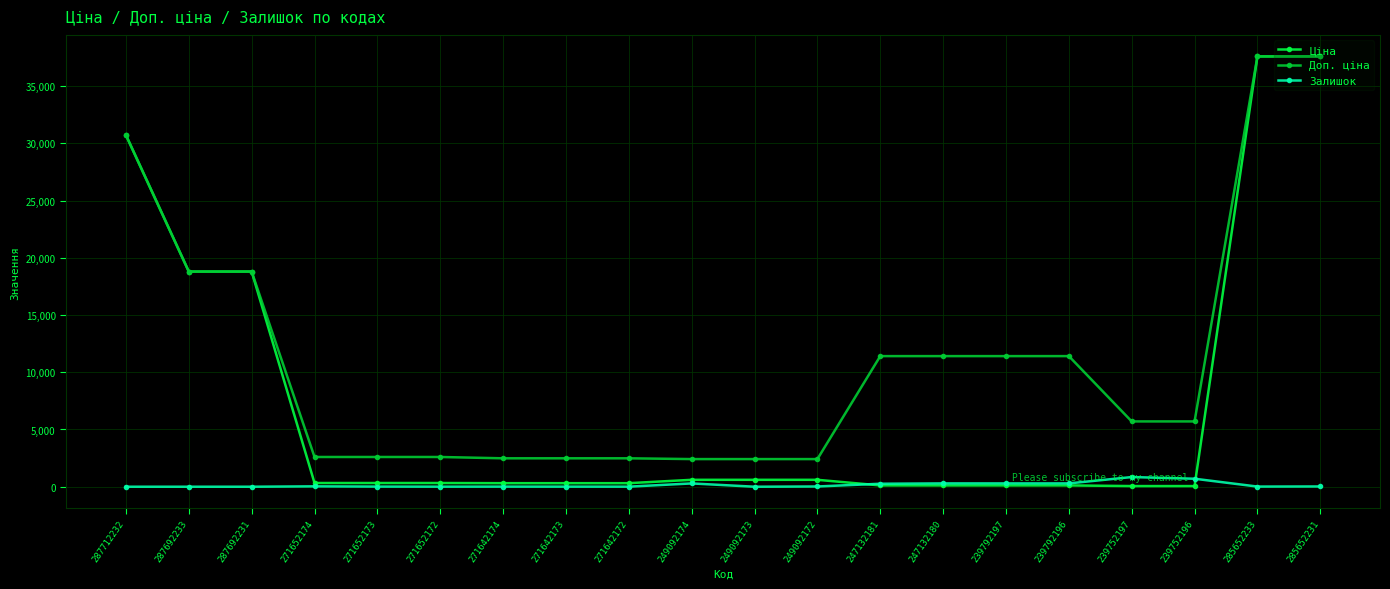

List the series in order of their overall mean, highest first.

Доп. ціна, Ціна, Залишок